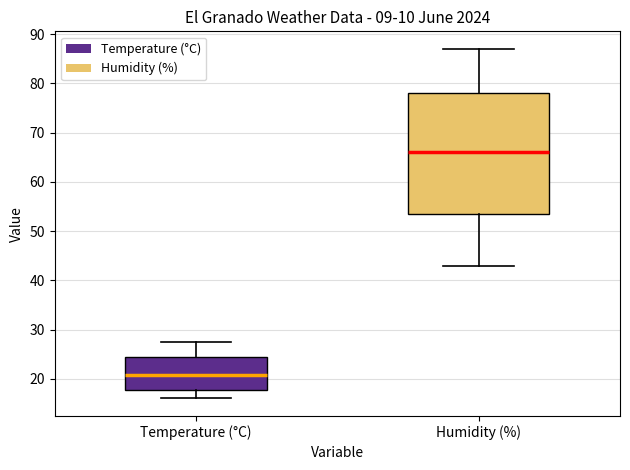

Which box is the tallest, from its lower edge to its upper edge?

Humidity (%)